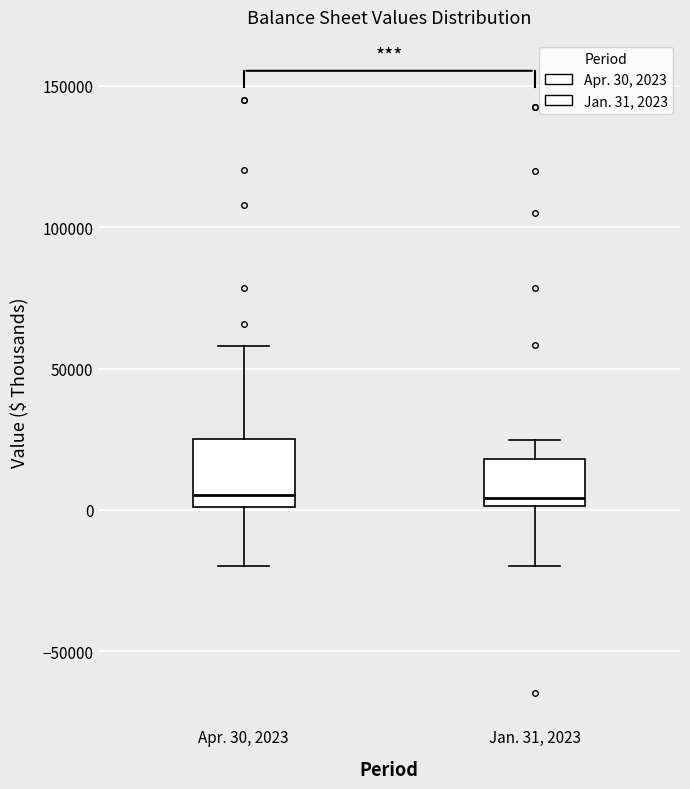

Reading left to right, read every box against the y-axis: the position of its median line, the range the box covers, and the ends of its whiskers. The values are not printed on the chart, so give them approximately, as read against the axis.

Apr. 30, 2023: median 5000, box 0 to 25000, whiskers -20000 to 60000
Jan. 31, 2023: median 5000, box 0 to 20000, whiskers -20000 to 25000